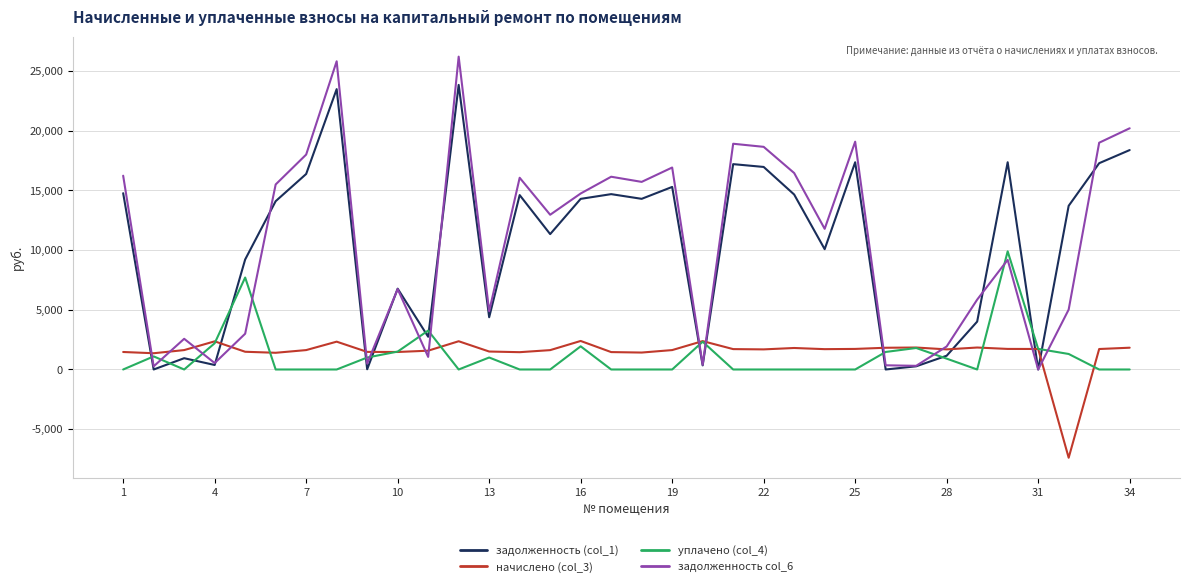

Which series has the widest spread of values?

задолженность col_6